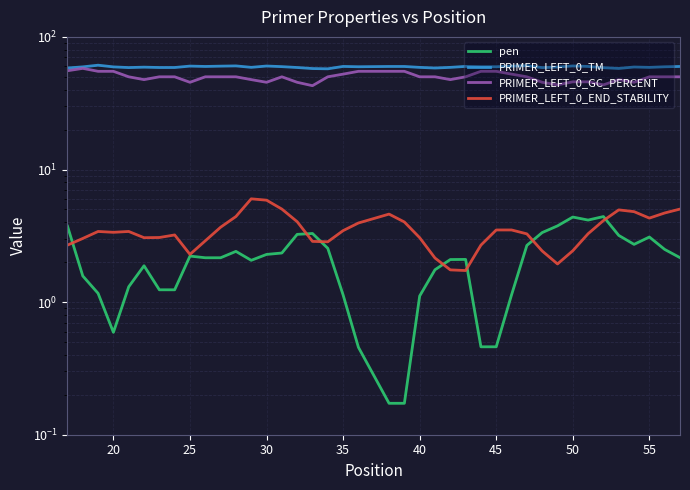

True or false: PRIMER_LEFT_0_END_STABILITY has more than 2 interior local peaks.

True